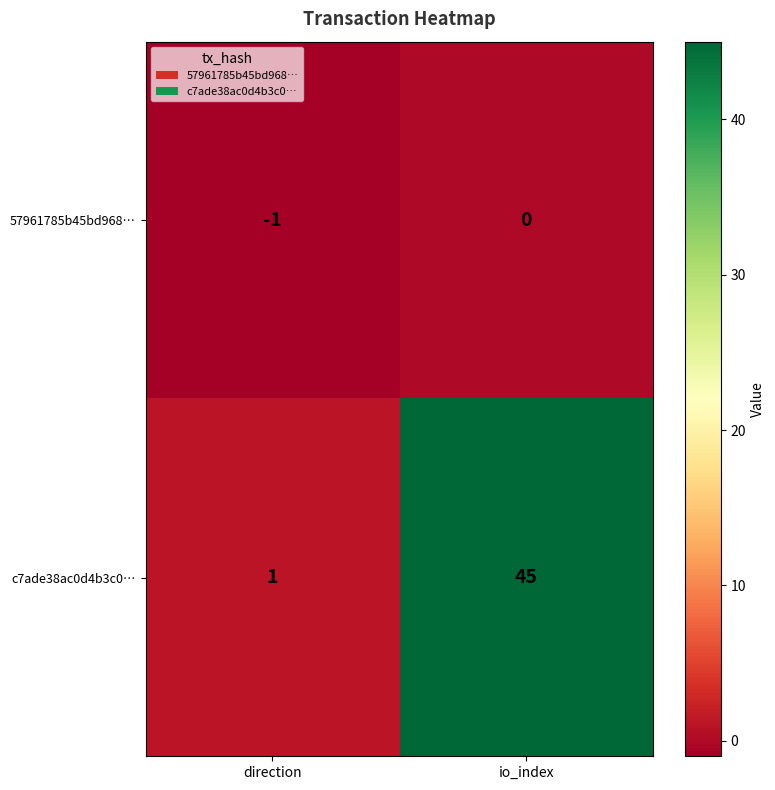

What is the sum of all c7ade38ac0d4b3c0… values?

46